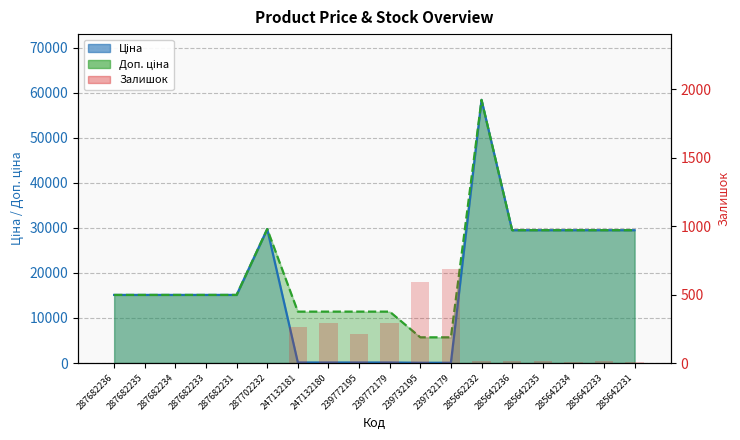

How many data points does each series have?

18